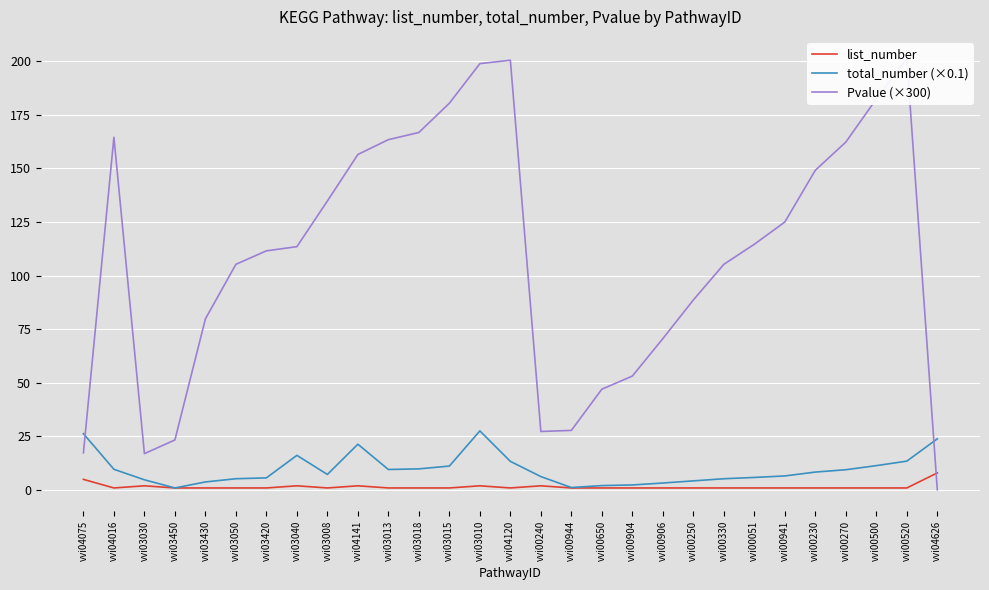

What is the sum of the total_number (×0.1) values at vvi03040 and vvi03018?

26.1